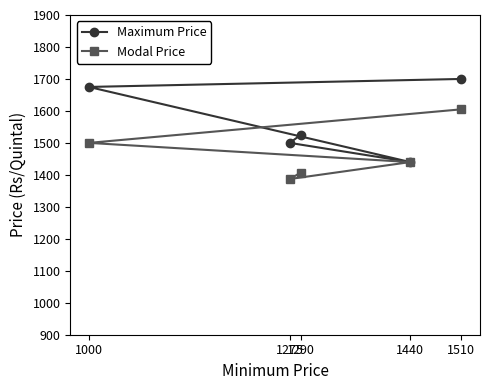

What is the difference between the maximum and second lowest values in the Maximum Price series?

200